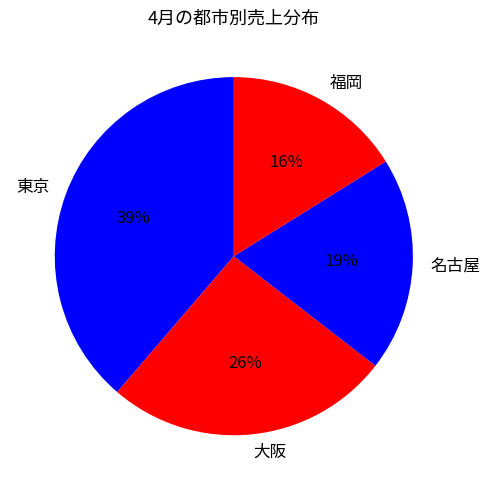

To the nearest percent, what is the difference between the largest and smallest slice percentages?

23%